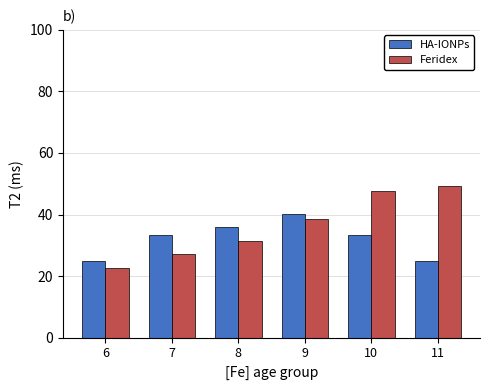

Is the value of Feridex at 6 greater than the value of HA-IONPs at 8?

No